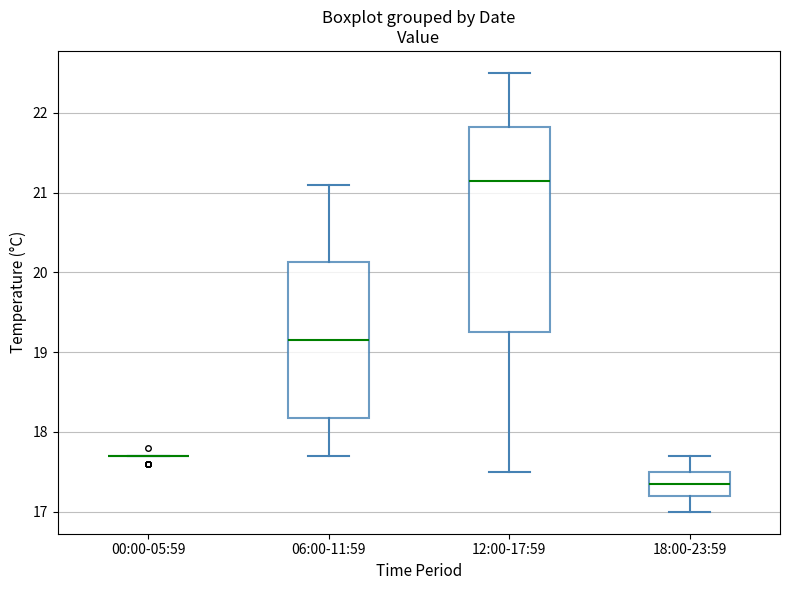

Reading left to right, read every box against the y-axis: the position of its median line, the range the box covers, and the ends of its whiskers. The values are not printed on the chart, so give them approximately, as read against the axis.

00:00-05:59: box collapsed to a line at 17.7, whiskers 17.7 to 17.7
06:00-11:59: median 19.2, box 18.2 to 20.1, whiskers 17.7 to 21.1
12:00-17:59: median 21.2, box 19.3 to 21.8, whiskers 17.5 to 22.5
18:00-23:59: median 17.4, box 17.2 to 17.5, whiskers 17.0 to 17.7